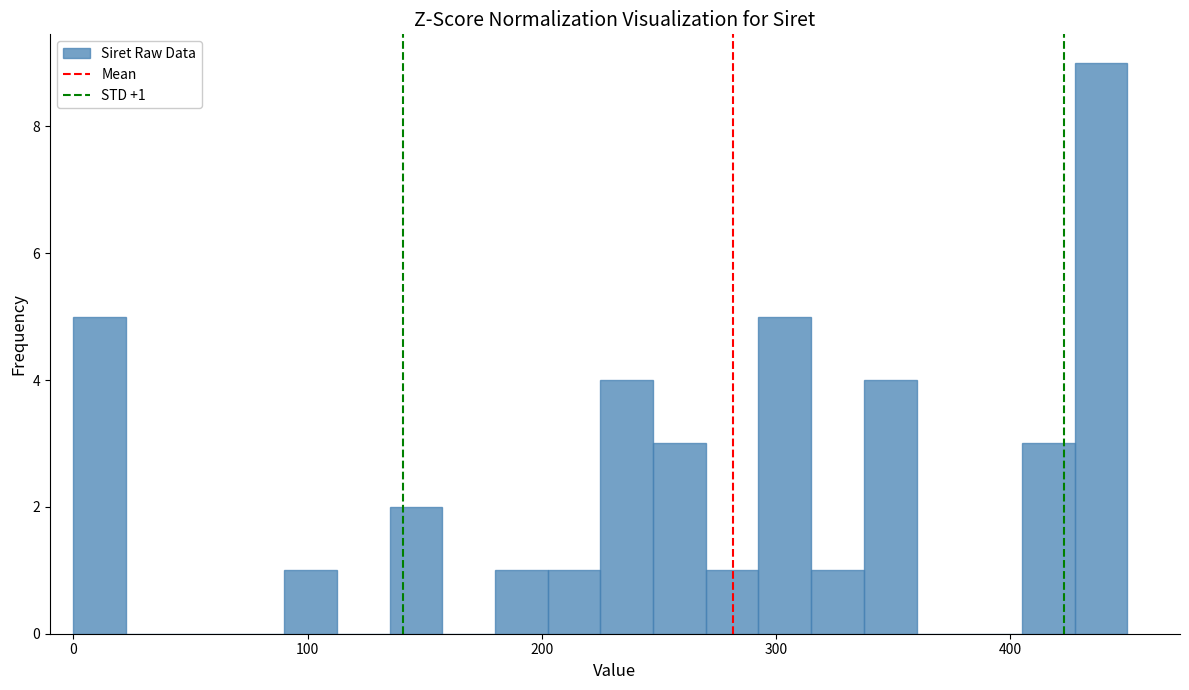

Read against the x-axis, roughly where is the centre of the tallest bar?

440